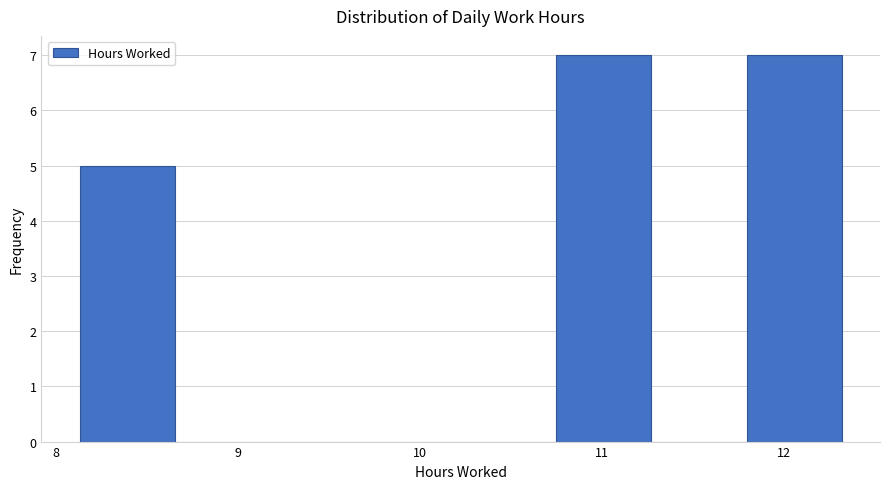

Reading left to right, transcribe this chart: for each bar, give the range it covers on the x-axis and its height. Neither the bar edges nor the heights are printed on the chart, so give them approximately, as read against the axes.

8.1 to 8.7: 5
8.7 to 9.2: 0
9.2 to 9.7: 0
9.7 to 10.2: 0
10.2 to 10.7: 0
10.7 to 11.3: 7
11.3 to 11.8: 0
11.8 to 12.3: 7